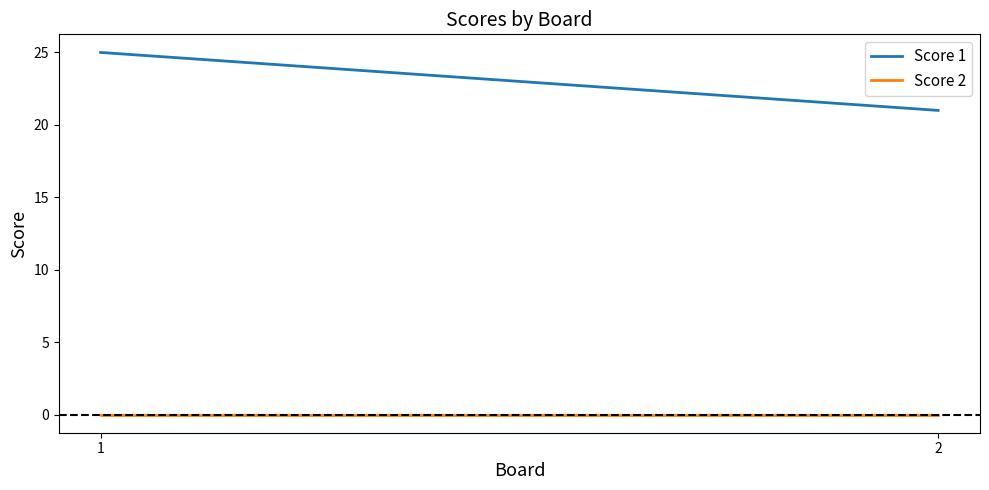

True or false: Score 1 has a value of 14 at 2.

False